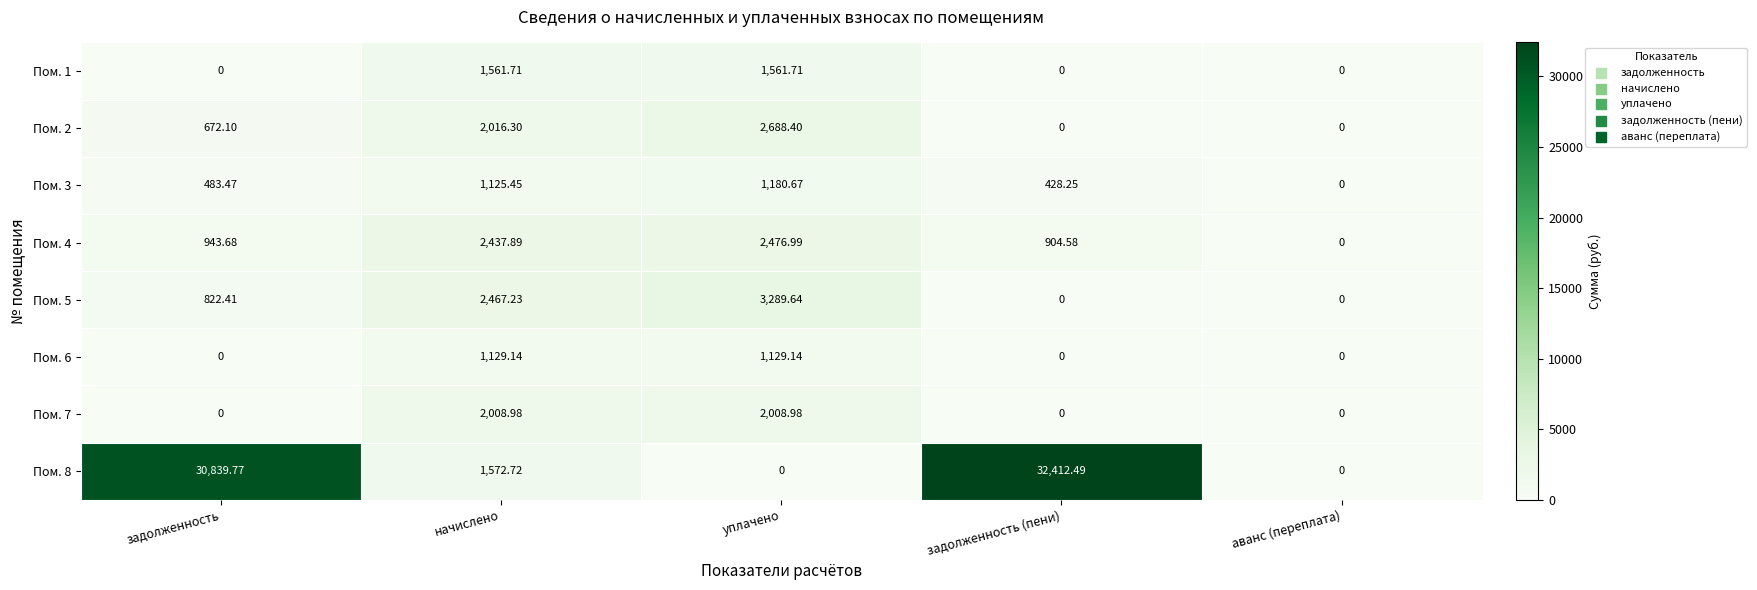

What is the difference between the highest and lowest values at начислено?

1341.8